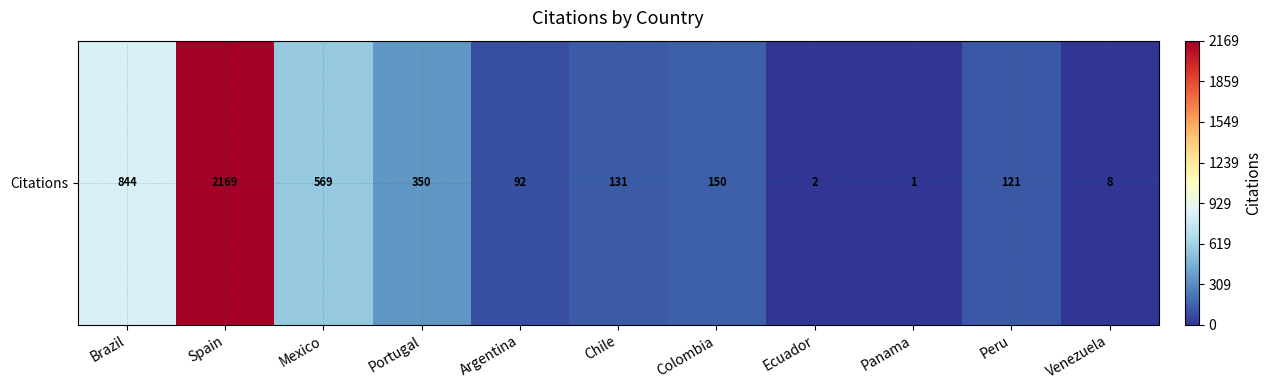

What is the maximum value shown in the chart?

2169